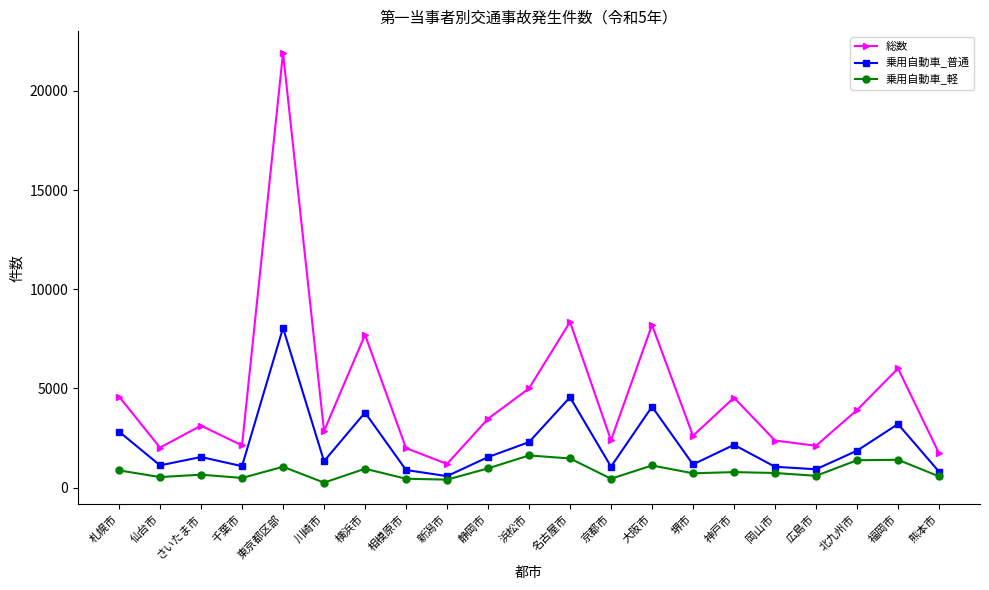

Read the 乗用自動車_普通 value at 大阪市.

4079